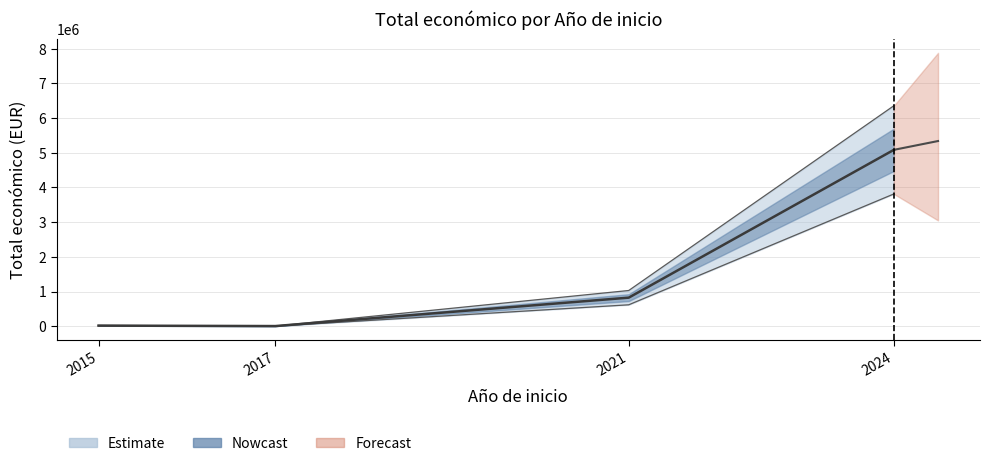

What is the sum of all values?

5931128